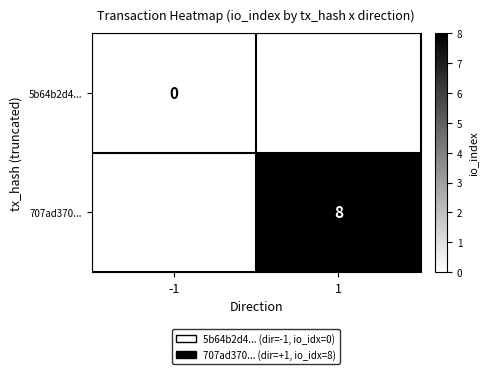

The 707ad370... series shows 4.9 at 1. True or false?

False